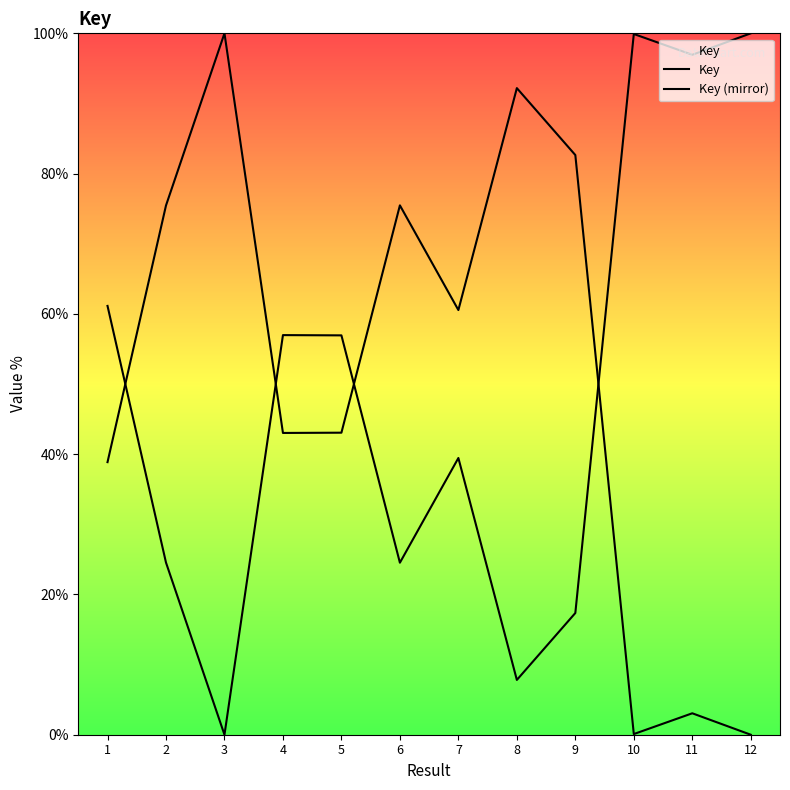

True or false: Key has a value of 42.5 at 1.

False